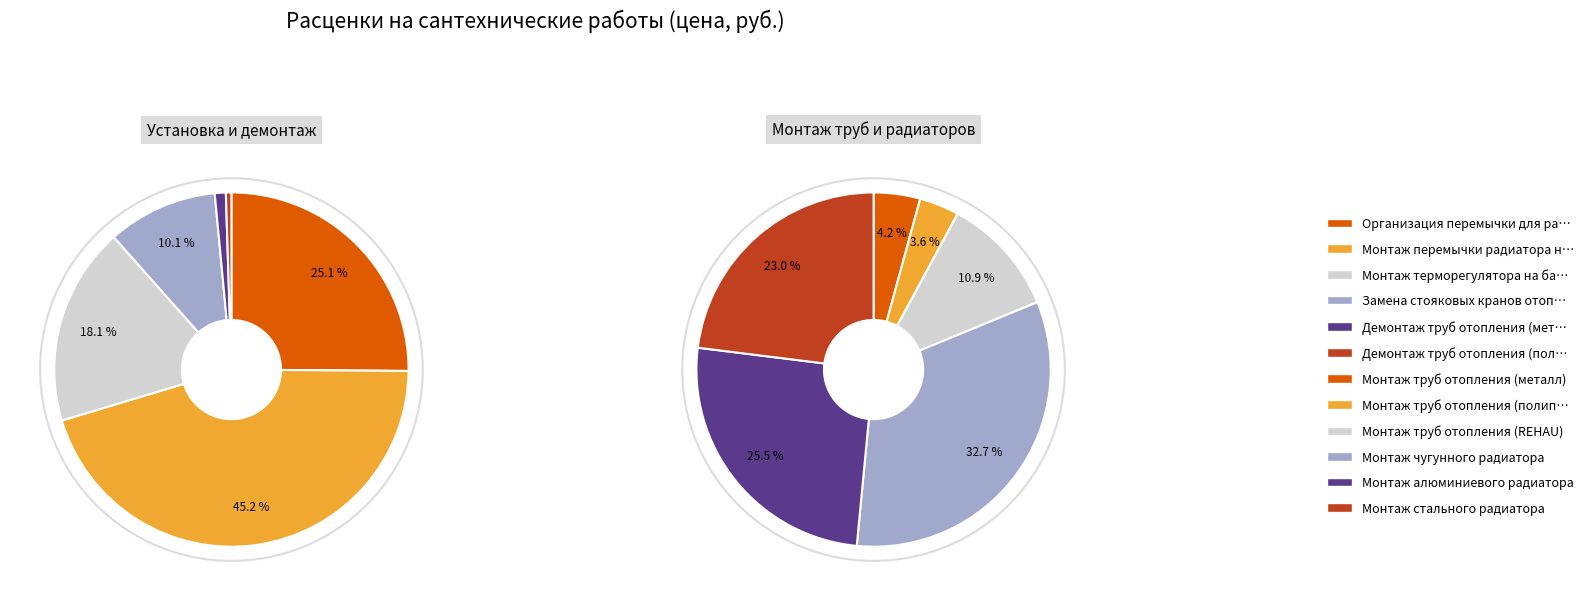

Is there a majority slice in this chart?

No